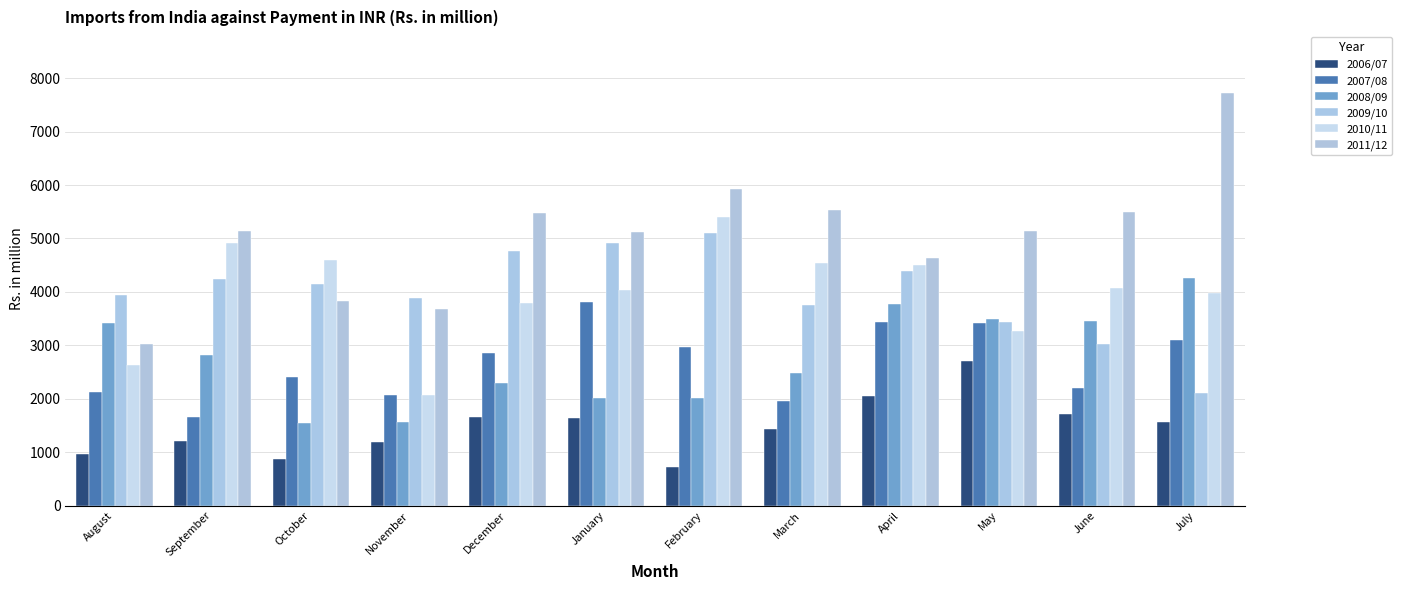

Is it true that 2011/12 equals 3054.7 at January?

False